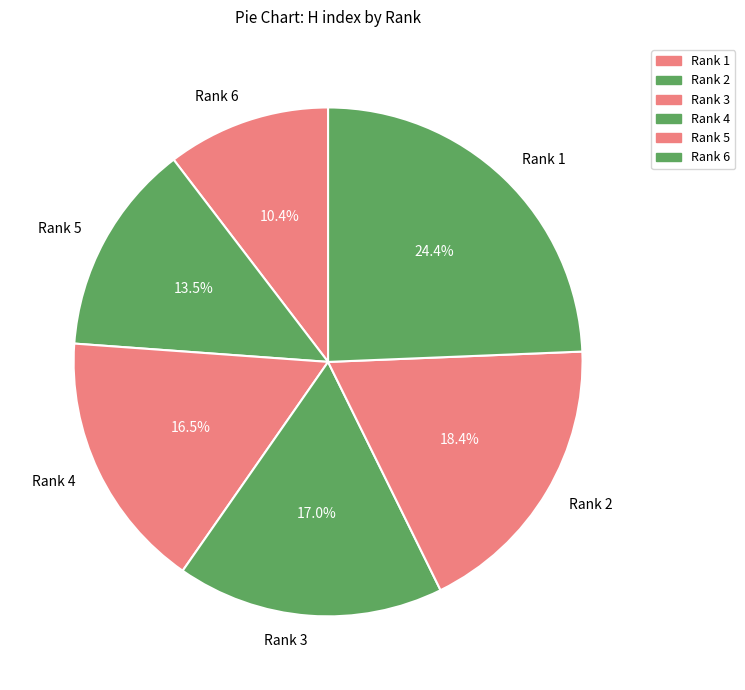

How many slices are in this pie chart?

6